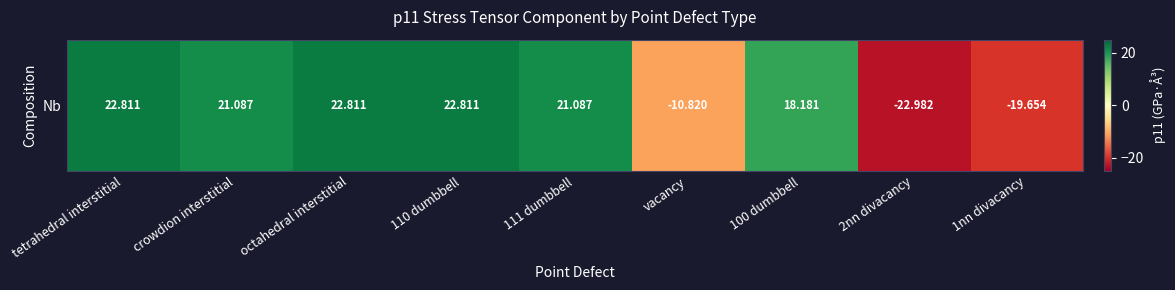

Is it true that the value at tetrahedral interstitial is 32.1?

False